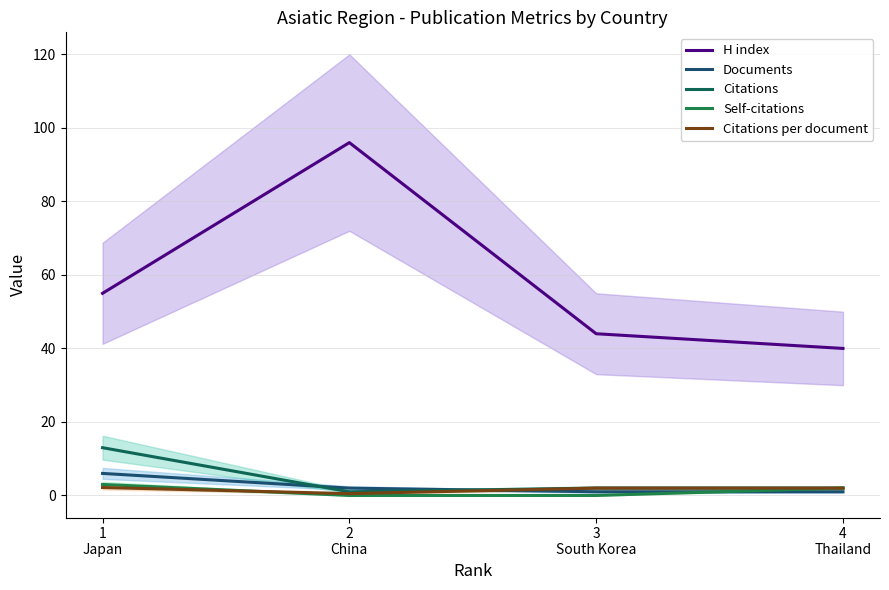

In H index, how many points are higher than both neighbors (excluding endpoints)?

1